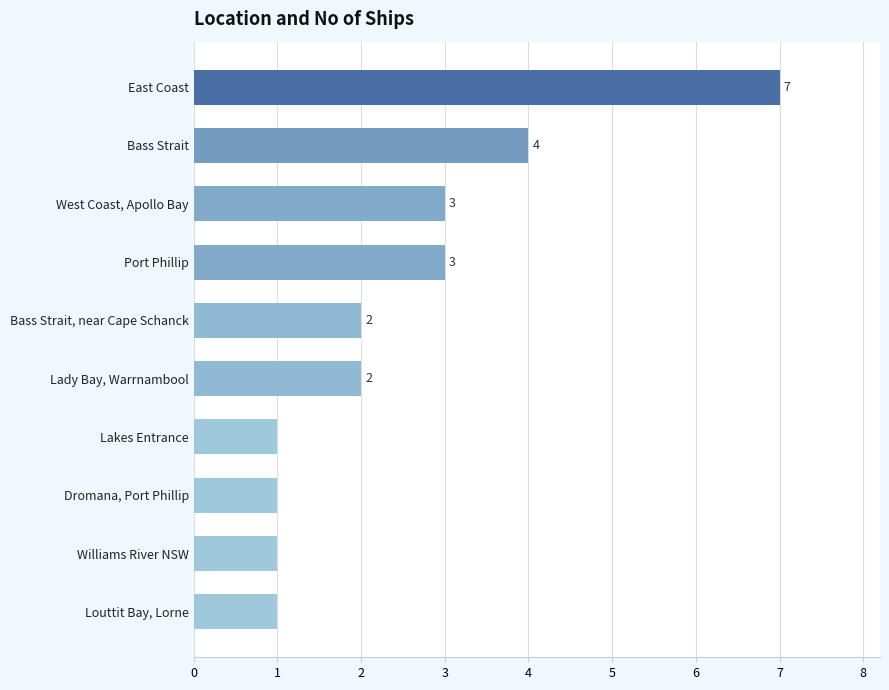

At which label is the value closest to 4?

Bass Strait